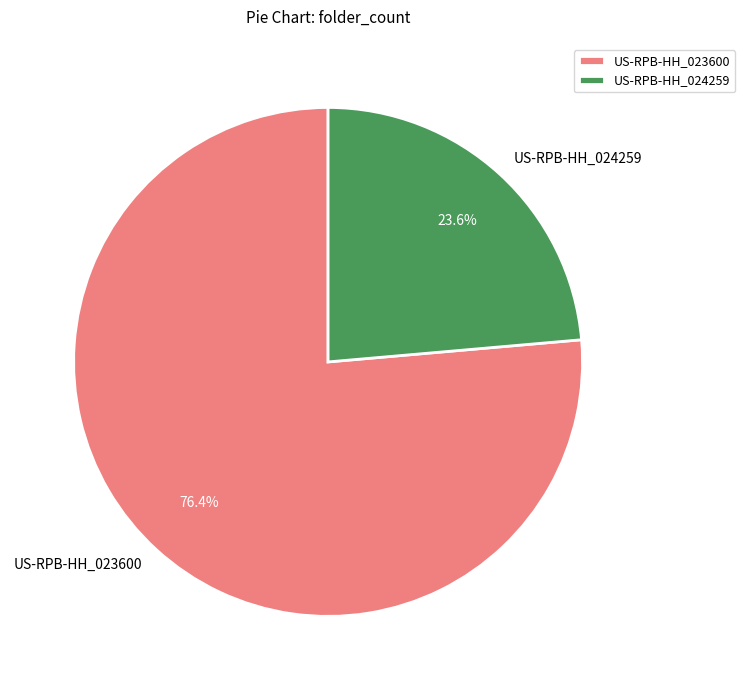

Which slice is the largest?

US-RPB-HH_023600